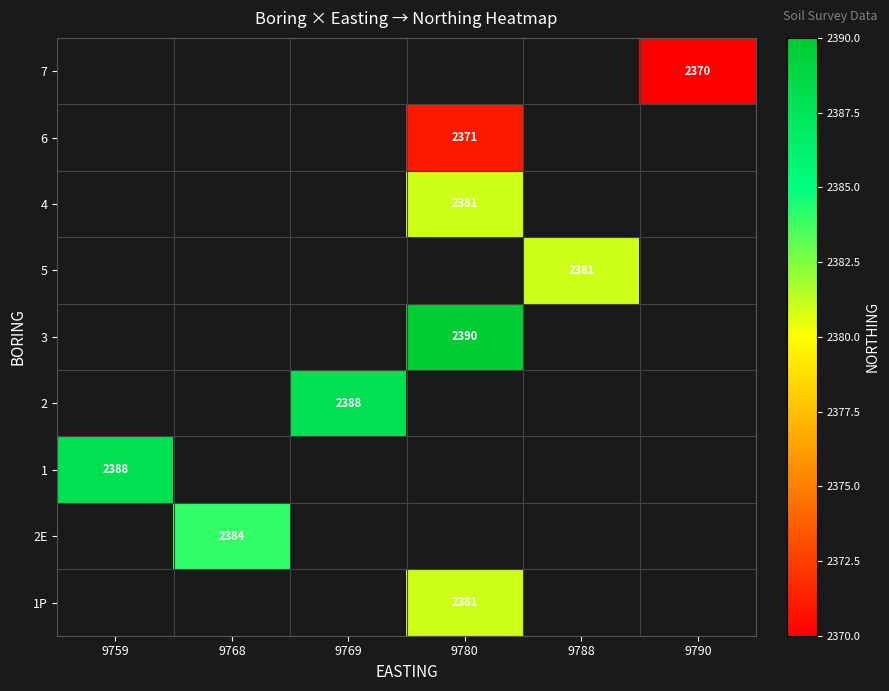

Which label corresponds to the smallest value in the chart?

9790